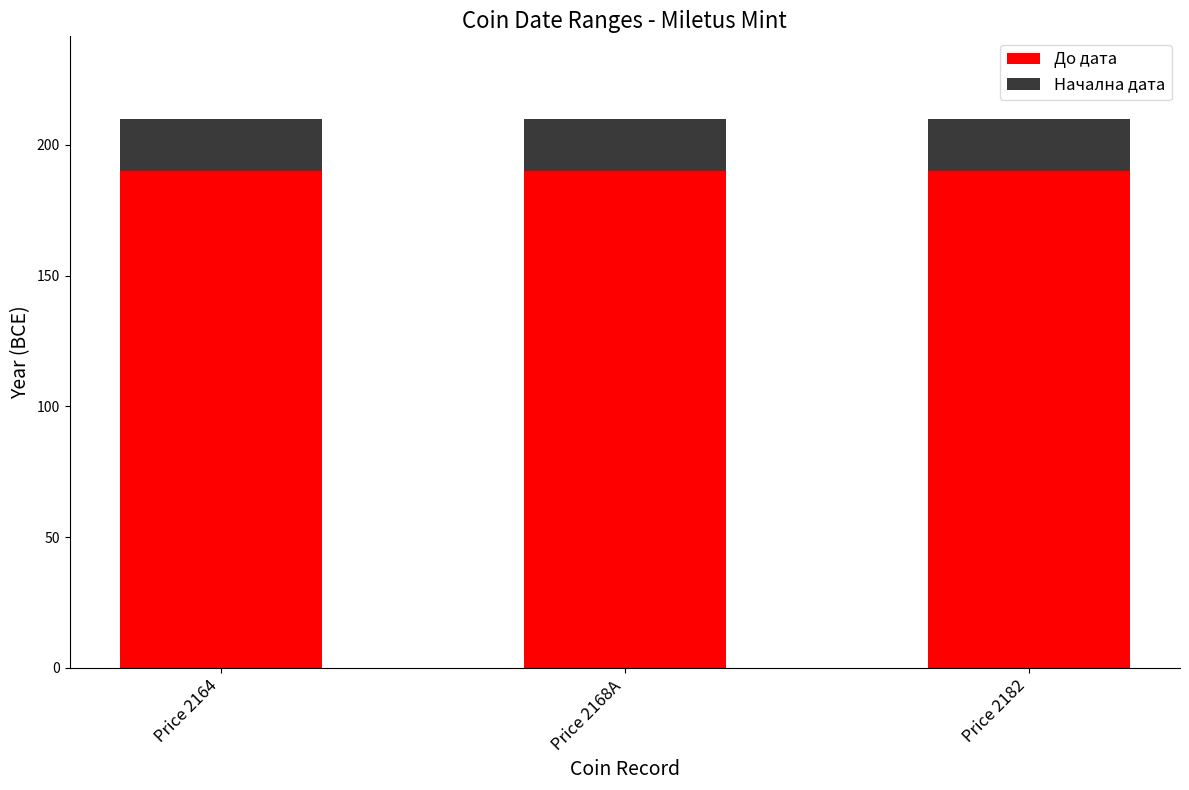

What is the lowest value of the До дата series?

190